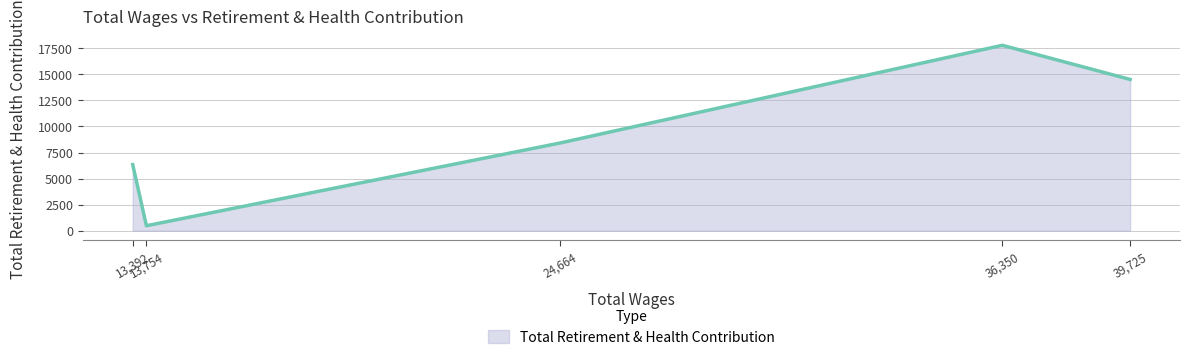

The chart shows a value of 17789 at 36350.0. True or false?

True